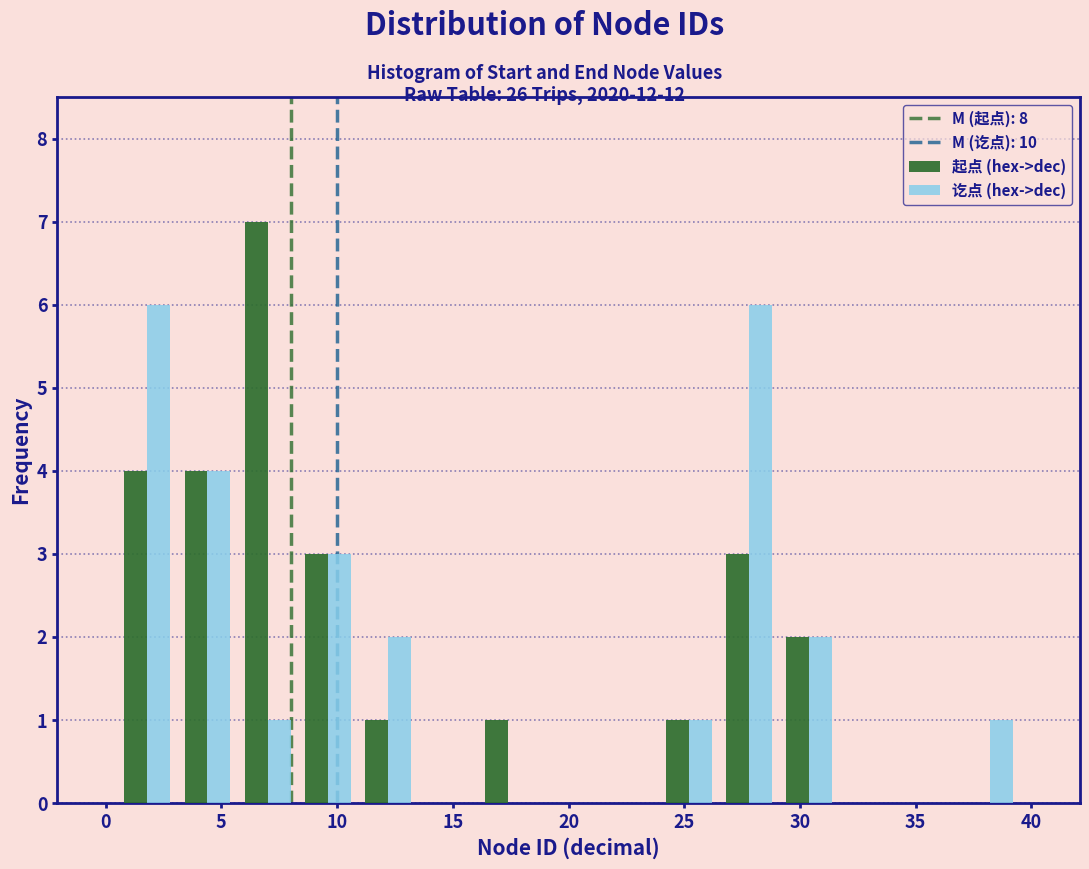

Reading left to right, transcribe this chart: for each range on the x-axis, give the height of each series' bar. Neither the bar edges nor the heights are printed on the chart, so give them approximately, as read against the axes.

0.5 to 3.1: 起点 (hex->dec)=4	讫点 (hex->dec)=6
3.1 to 5.7: 起点 (hex->dec)=4	讫点 (hex->dec)=4
5.7 to 8.3: 起点 (hex->dec)=7	讫点 (hex->dec)=1
8.3 to 10.9: 起点 (hex->dec)=3	讫点 (hex->dec)=3
10.9 to 13.5: 起点 (hex->dec)=1	讫点 (hex->dec)=2
13.5 to 16.1: 起点 (hex->dec)=0	讫点 (hex->dec)=0
16.1 to 18.7: 起点 (hex->dec)=1	讫点 (hex->dec)=0
18.7 to 21.3: 起点 (hex->dec)=0	讫点 (hex->dec)=0
21.3 to 23.9: 起点 (hex->dec)=0	讫点 (hex->dec)=0
23.9 to 26.5: 起点 (hex->dec)=1	讫点 (hex->dec)=1
26.5 to 29.1: 起点 (hex->dec)=3	讫点 (hex->dec)=6
29.1 to 31.7: 起点 (hex->dec)=2	讫点 (hex->dec)=2
31.7 to 34.3: 起点 (hex->dec)=0	讫点 (hex->dec)=0
34.3 to 36.9: 起点 (hex->dec)=0	讫点 (hex->dec)=0
36.9 to 39.5: 起点 (hex->dec)=0	讫点 (hex->dec)=1